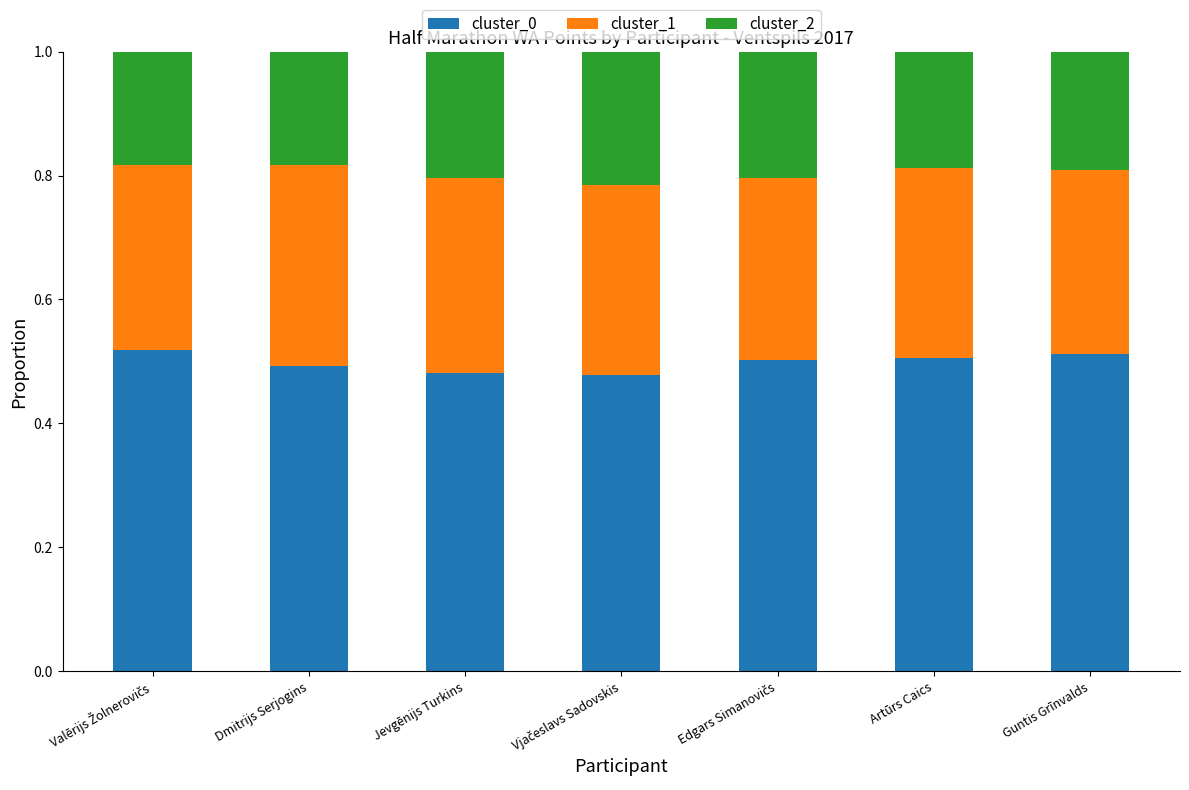

The cluster_0 series shows 0.2 at Guntis Grīnvalds. True or false?

False